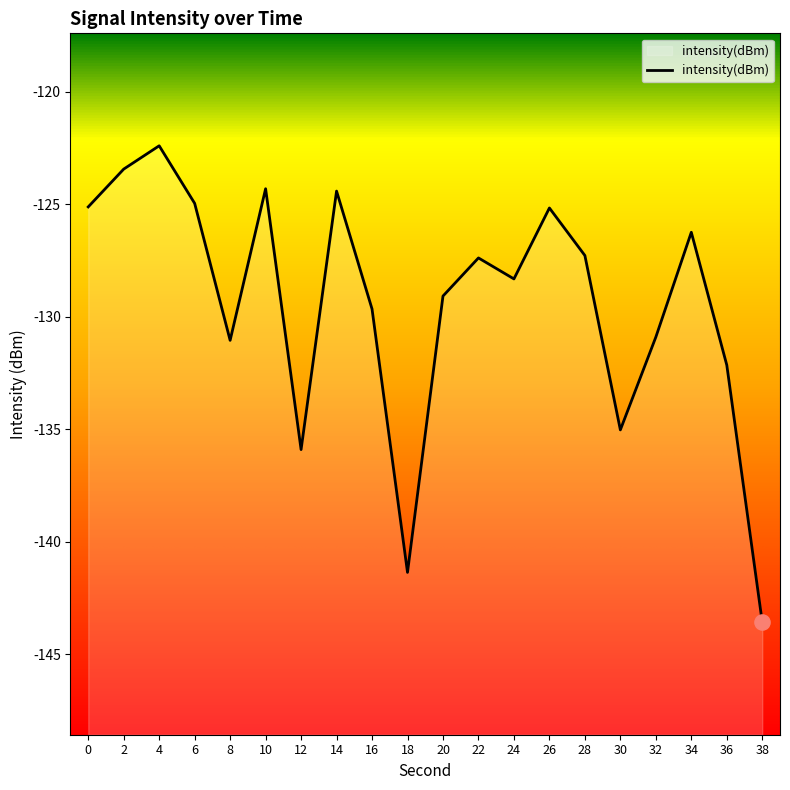

What is the change in value from 0 to 12?

-10.8